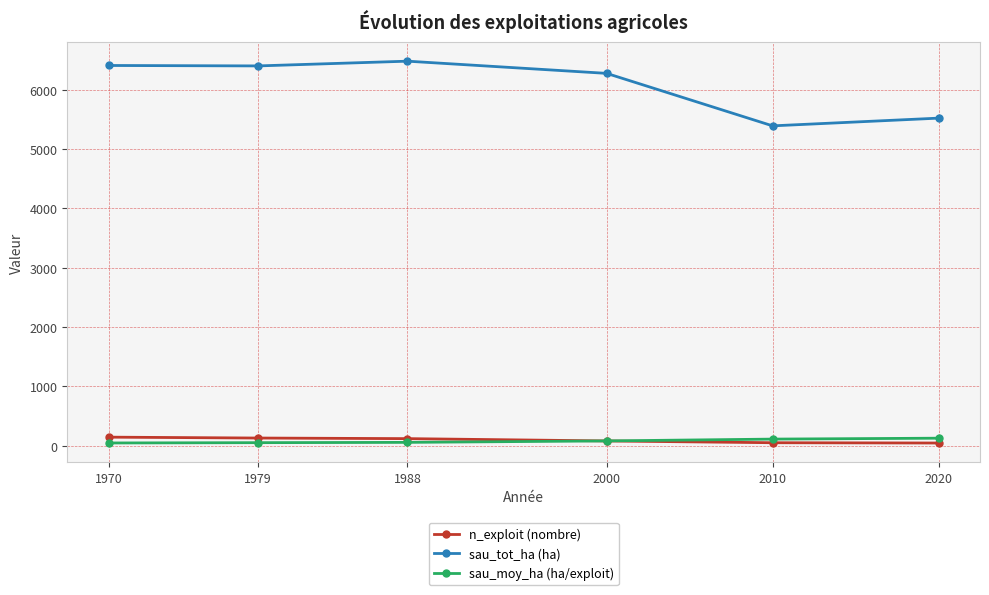

What is the approximate value of sau_tot_ha (ha) at 2010?

5390.9